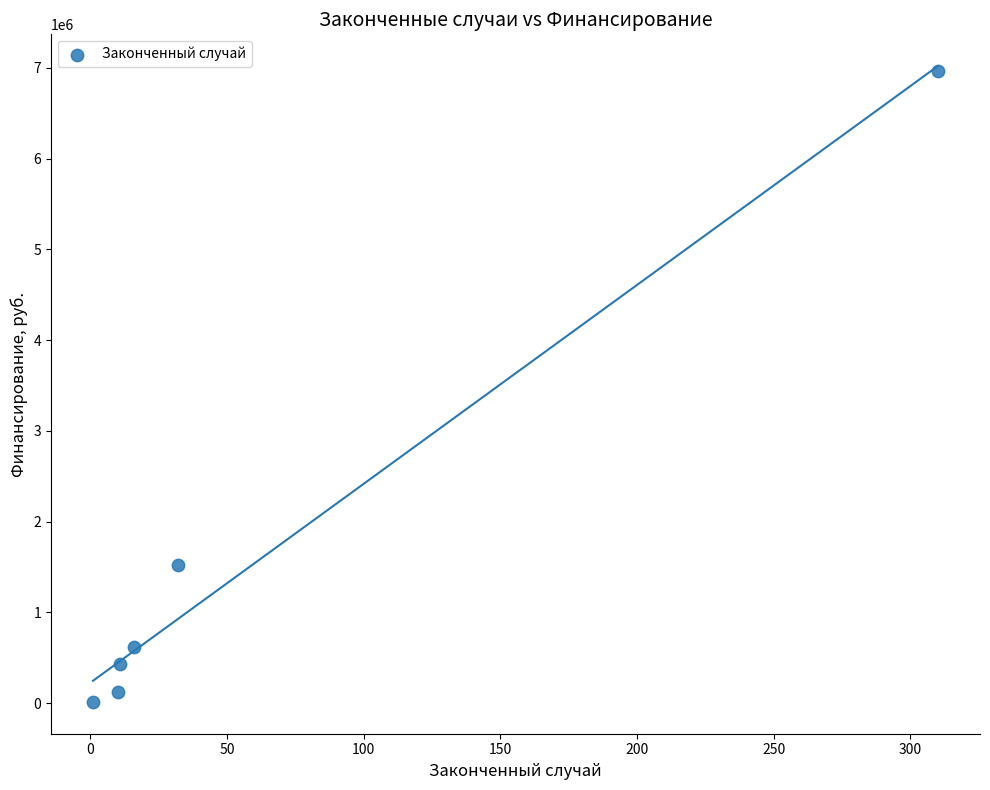

What is the range of X values (max minus min)?

309